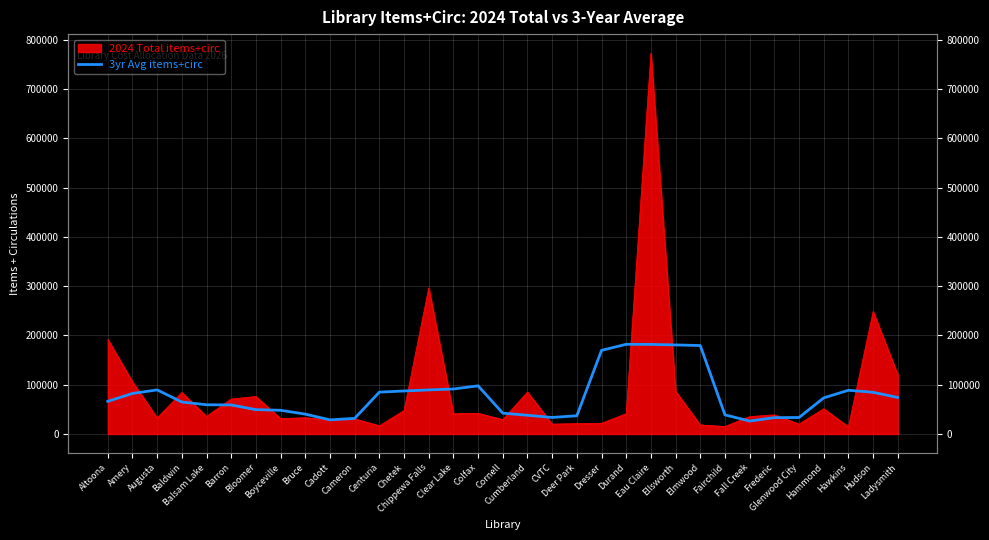

Between Boyceville and CVTC, which is larger?

Boyceville